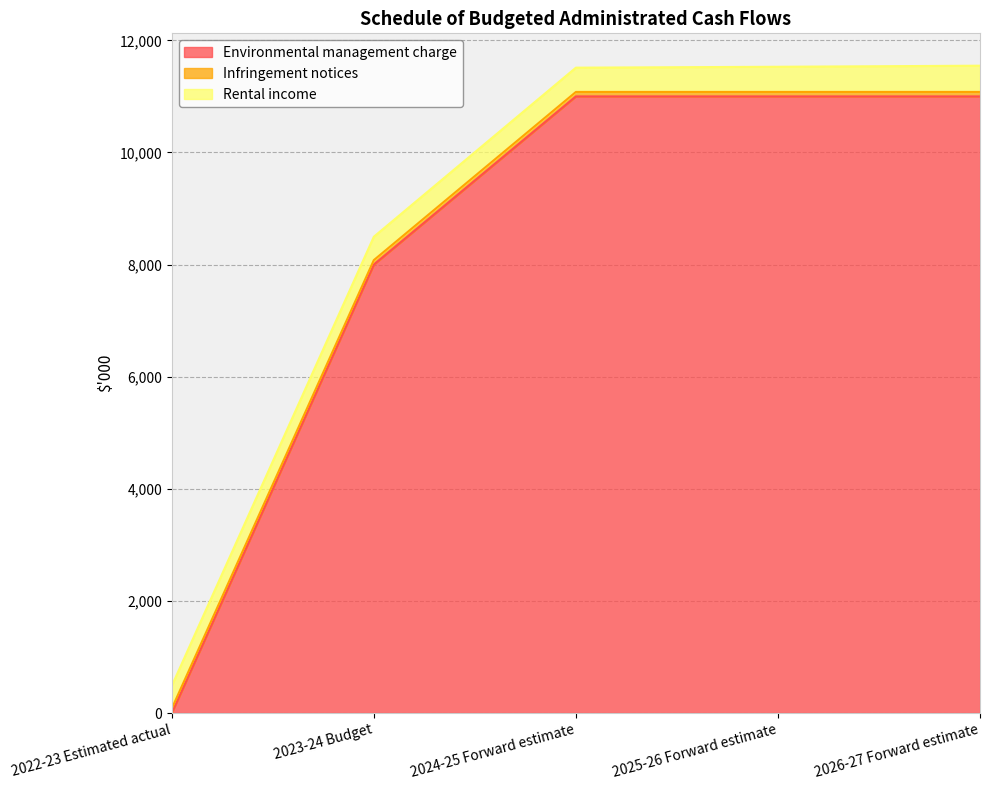

Is the value of Infringement notices at 2026-27 Forward estimate greater than the value of Rental income at 2022-23 Estimated actual?

No